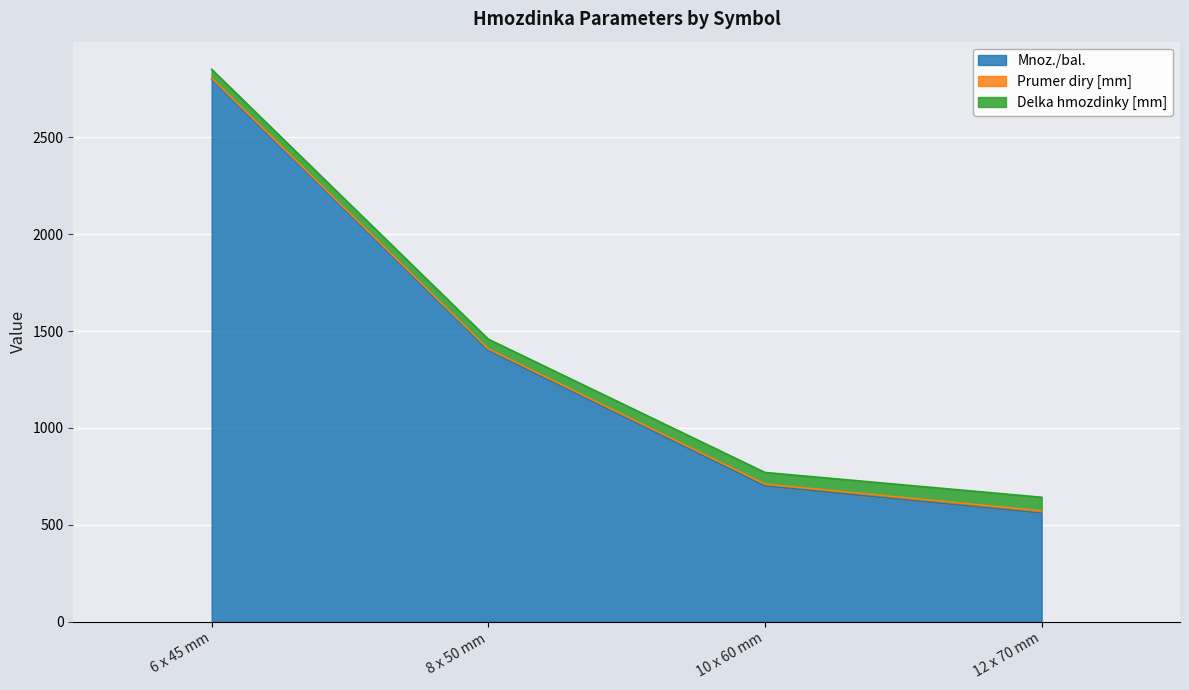

What are all the series names shown in the legend?

Mnoz./bal., Prumer diry [mm], Delka hmozdinky [mm]